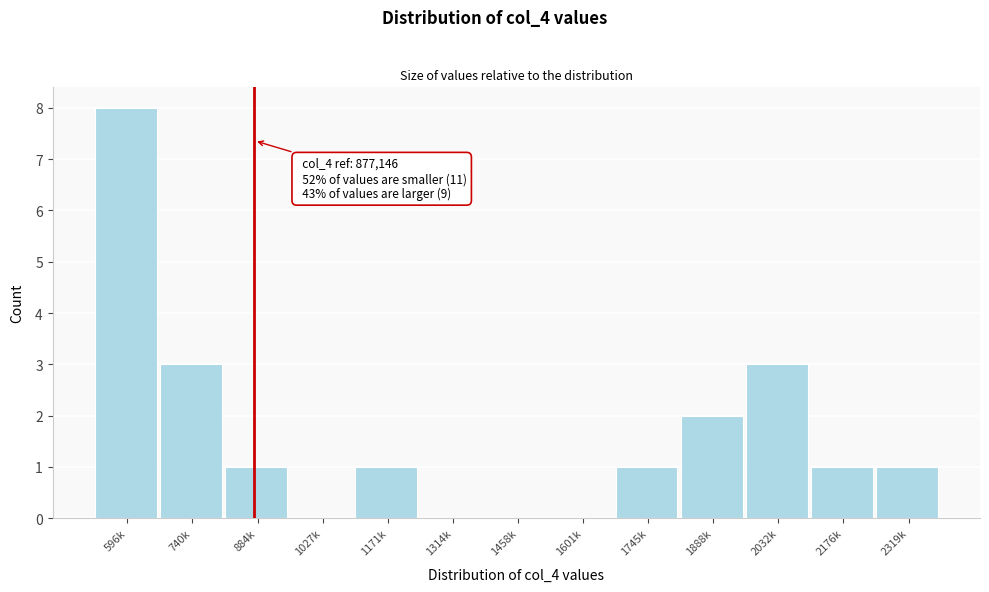

Reading left to right, transcribe all the data shown in this chart.

596k=8	740k=3	884k=1	1027k=0	1171k=1	1314k=0	1458k=0	1601k=0	1745k=1	1888k=2	2032k=3	2176k=1	2319k=1